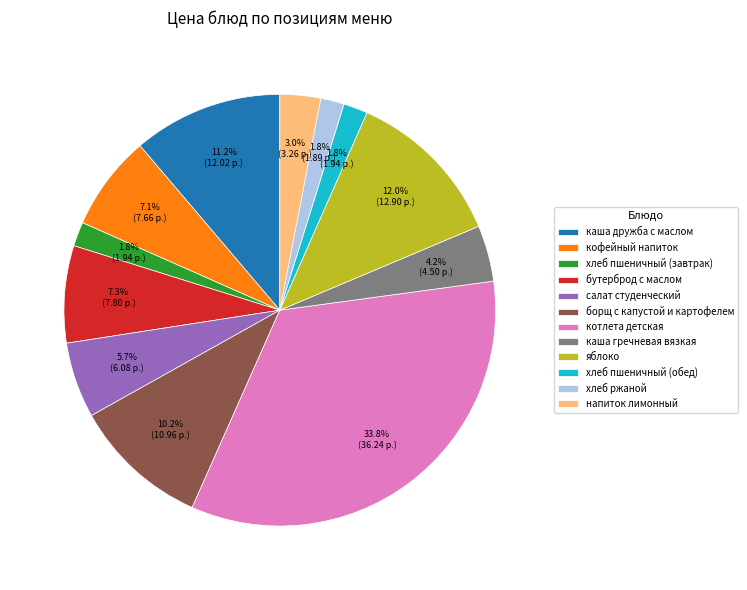

To the nearest percent, what is the average slice percentage?

8%